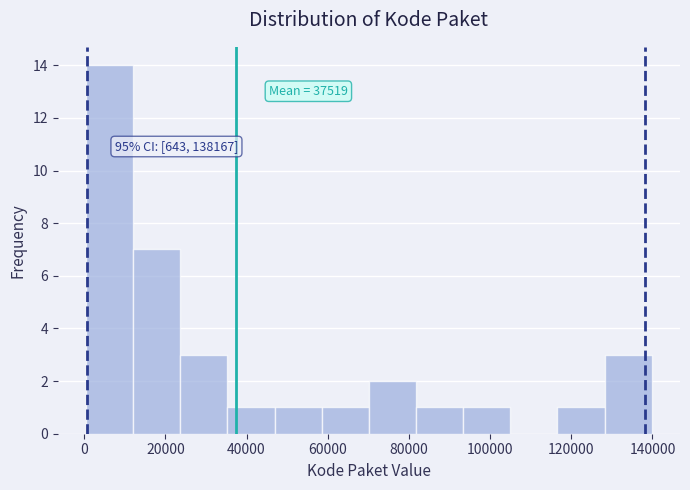

Which range on the x-axis has the tallest bar?

0 to 12000